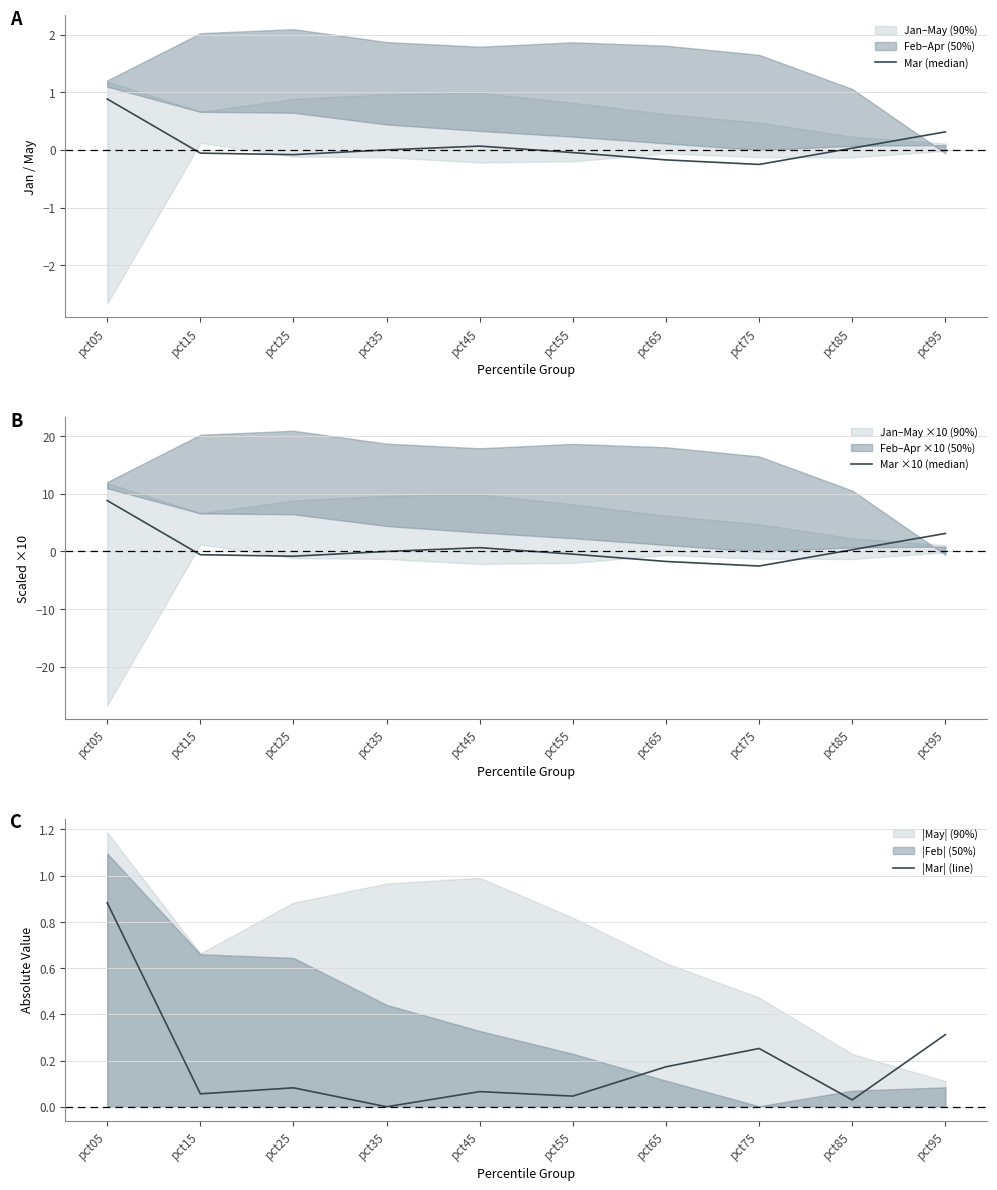

What is the spread (max minus min) of values at pct95?

2.8